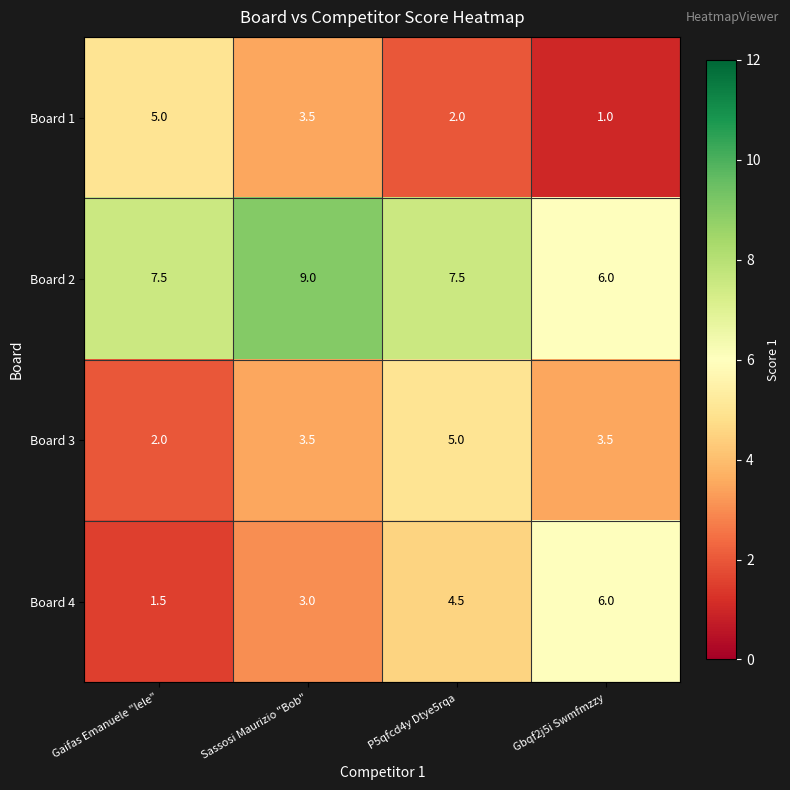

What is the difference between the maximum and minimum values in the Board 4 series?

4.5